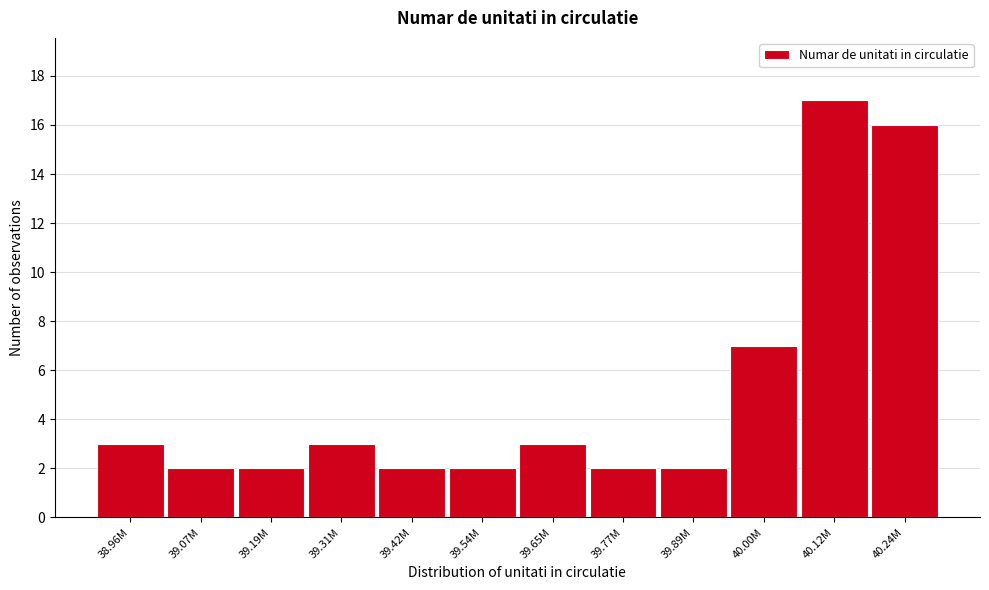

Reading left to right, extract all data points from this chart.

3	2	2	3	2	2	3	2	2	7	17	16